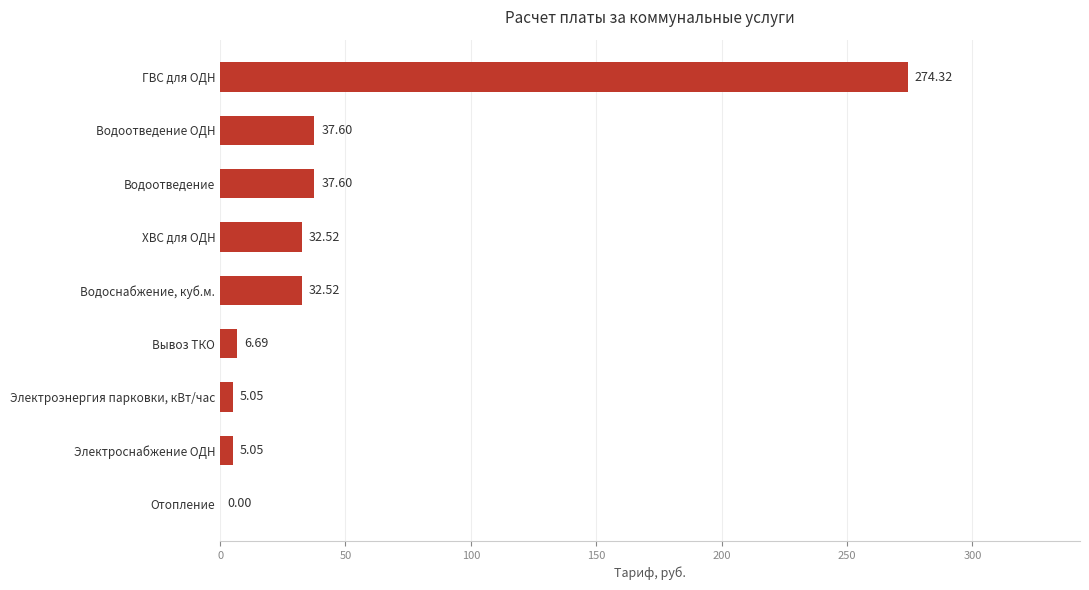

Approximately how many times larger is the value at ХВС для ОДН compared to Электроснабжение ОДН?

6.4